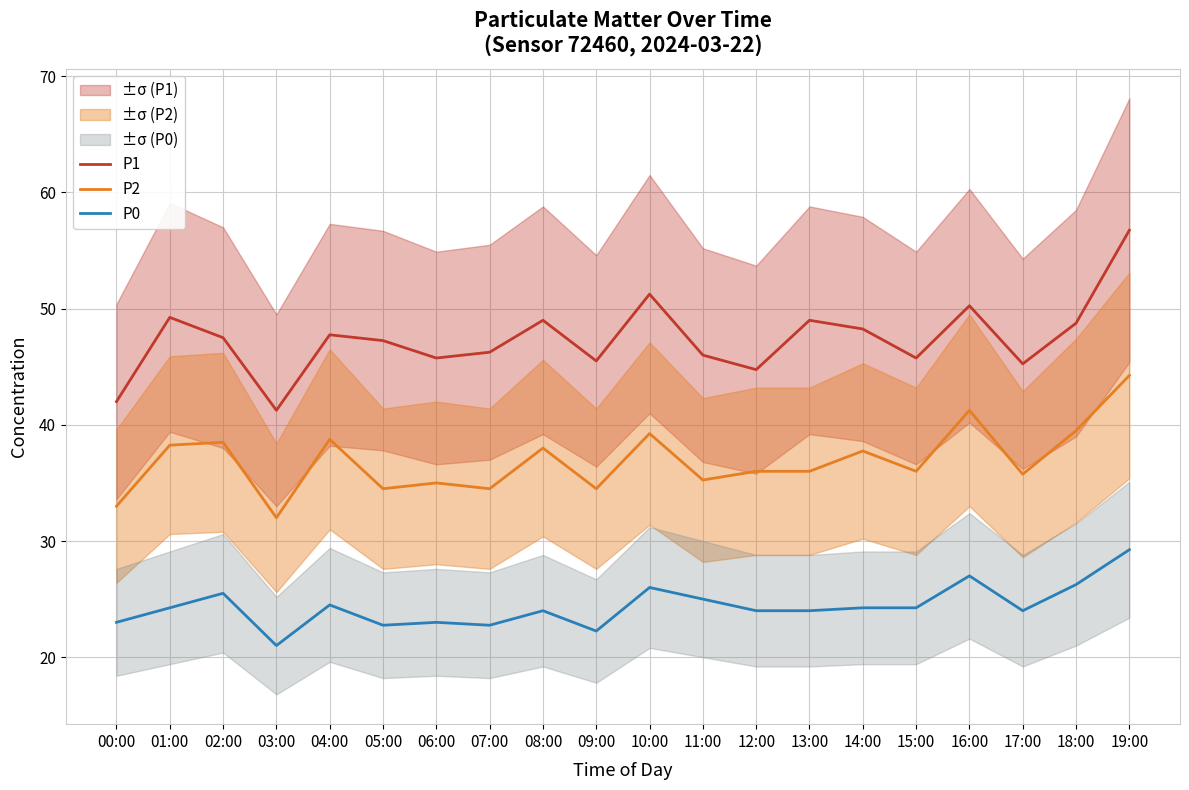

What is the total value across all series at 02:00?

111.5